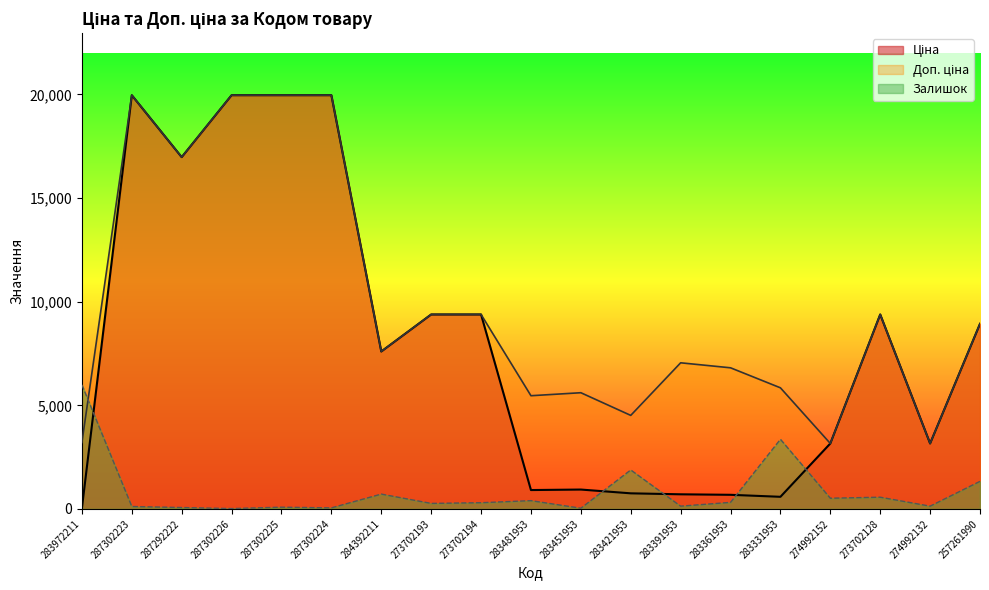

Where is the first local minimum for Залишок?

287302226